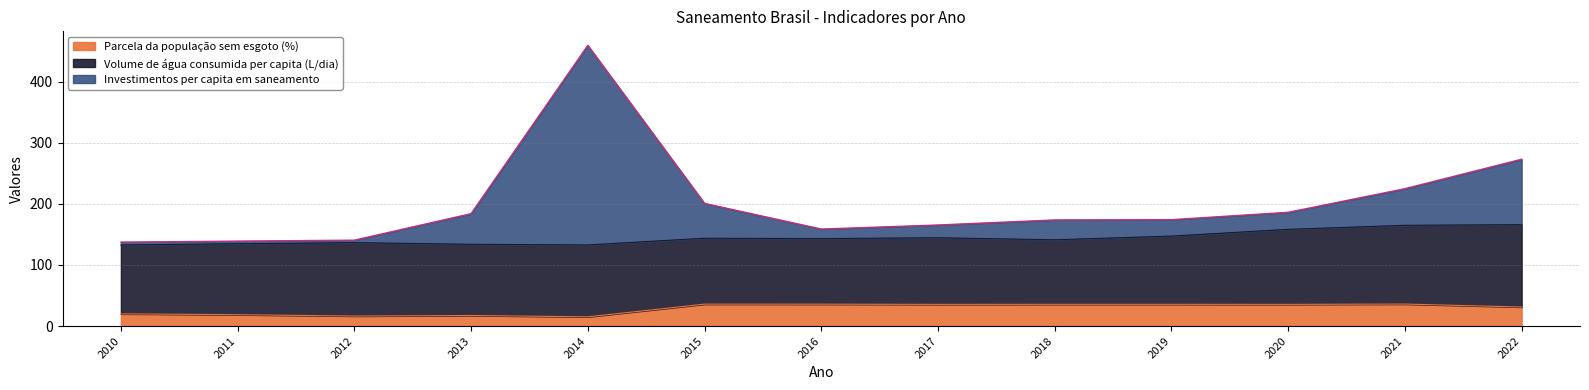

What is the difference between the maximum and minimum values in the Parcela da população sem esgoto (%) series?

20.9